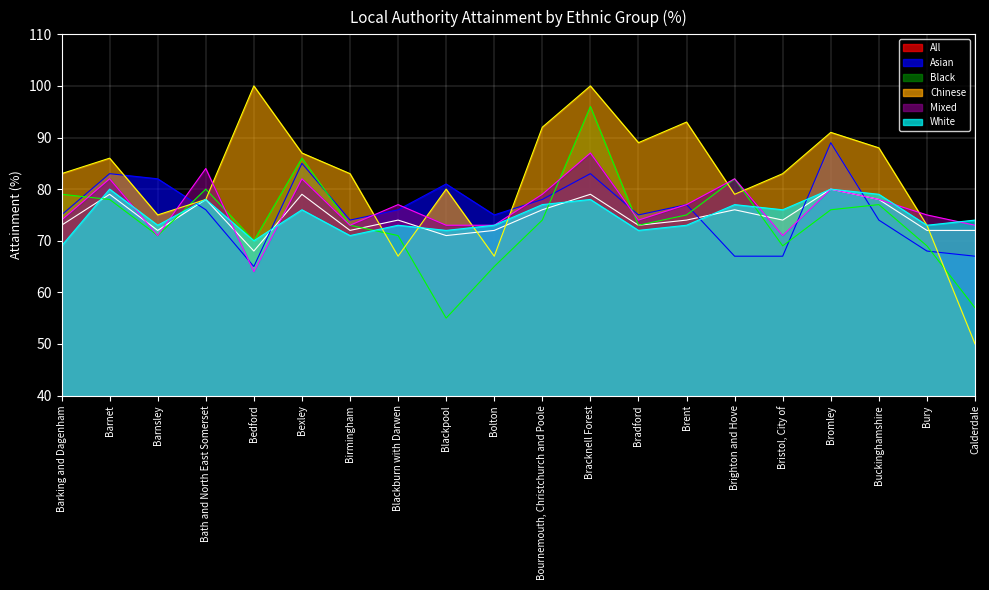

True or false: All has more than 1 points higher than both neighbors.

True